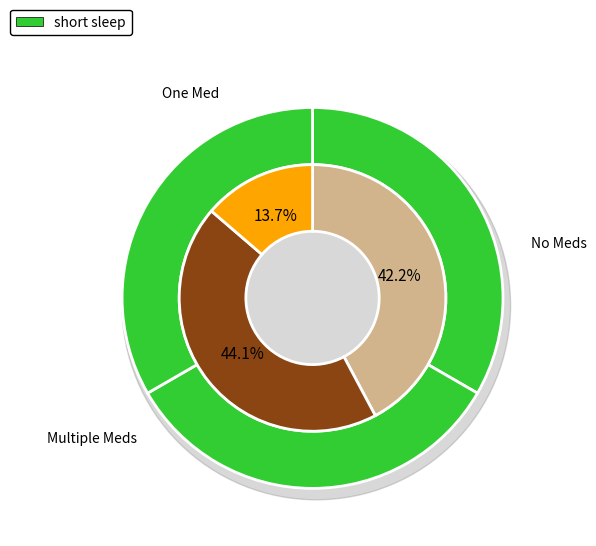

How many slices are in this pie chart?

3